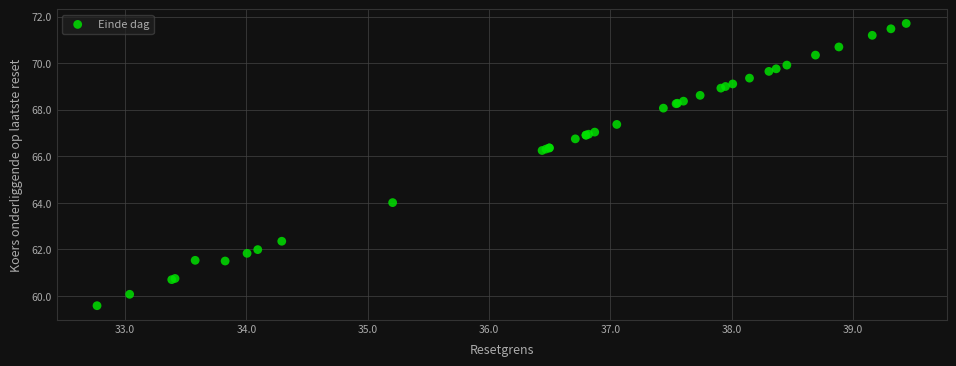

What Y value in the scatter plot is closest to 65?

64.0